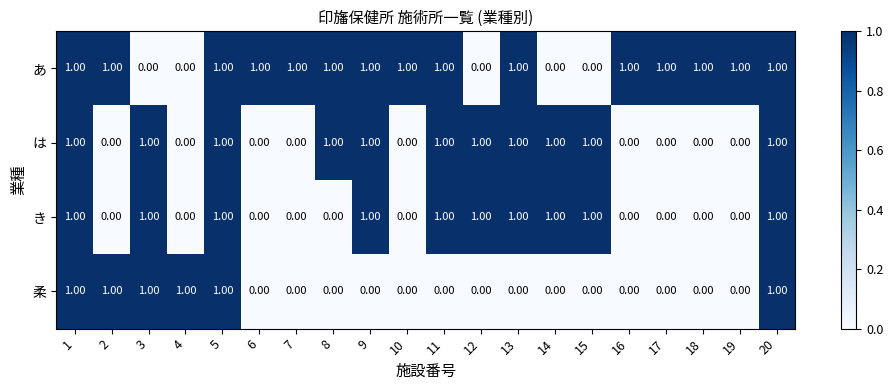

What is the sum of all は values?

11